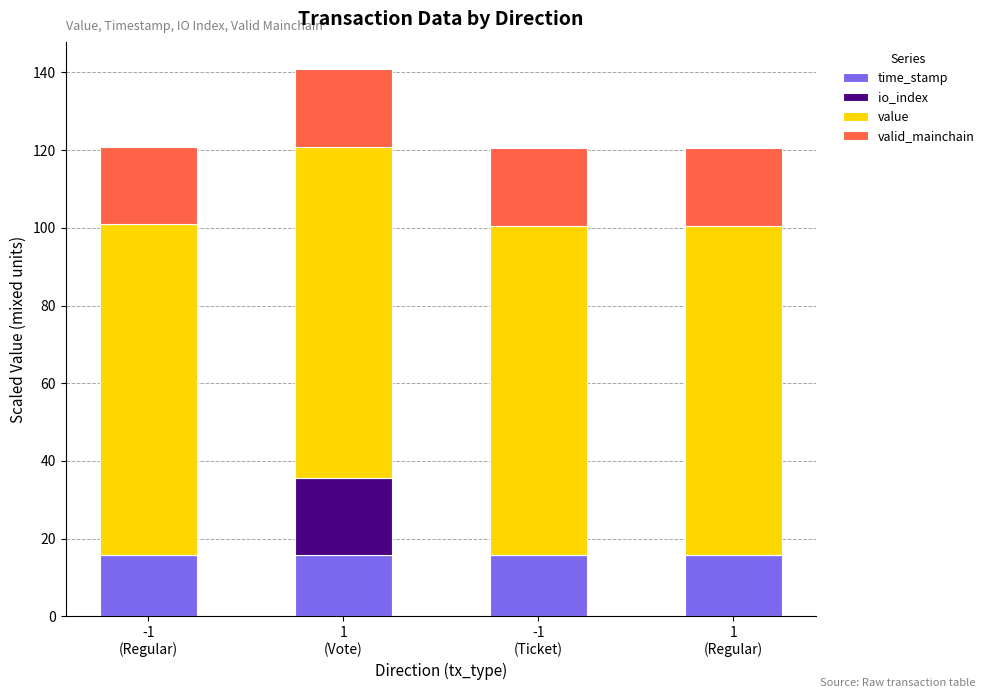

Does the chart contain stacked bars?

Yes